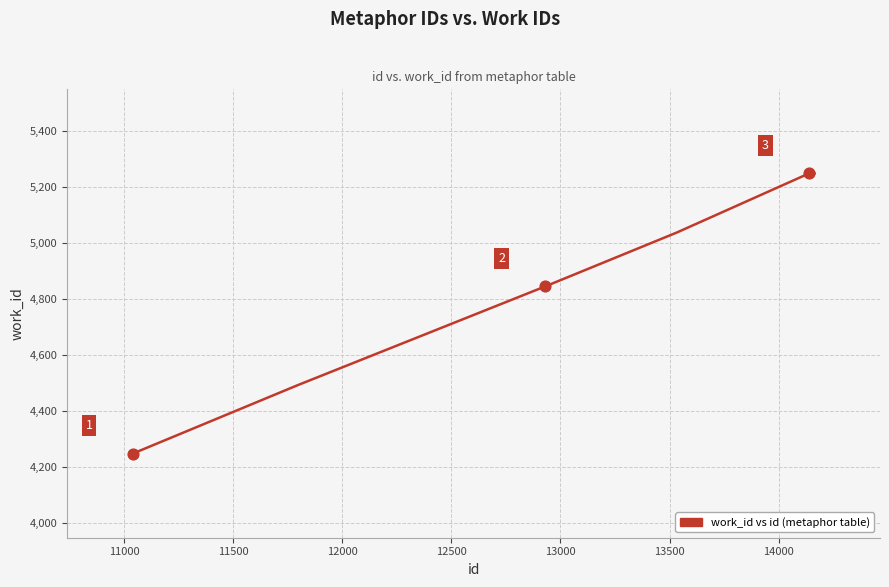

What is the difference between the maximum and minimum values?

1000